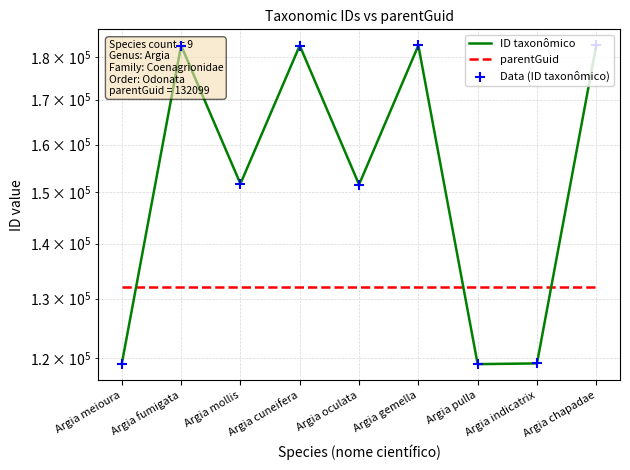

At how many categories does at least one series exceed 121175?

9